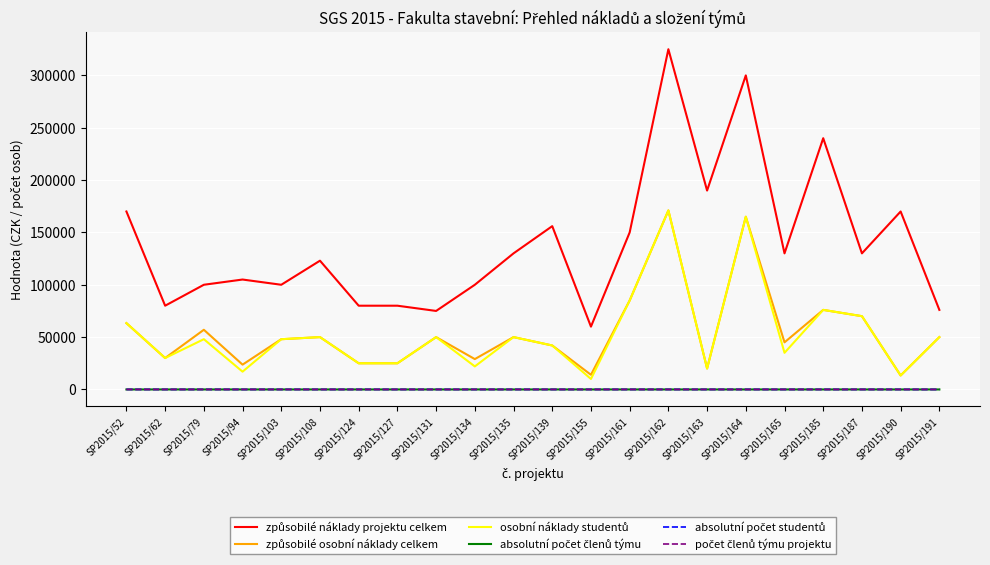

Which label corresponds to the largest value in the chart?

SP2015/162